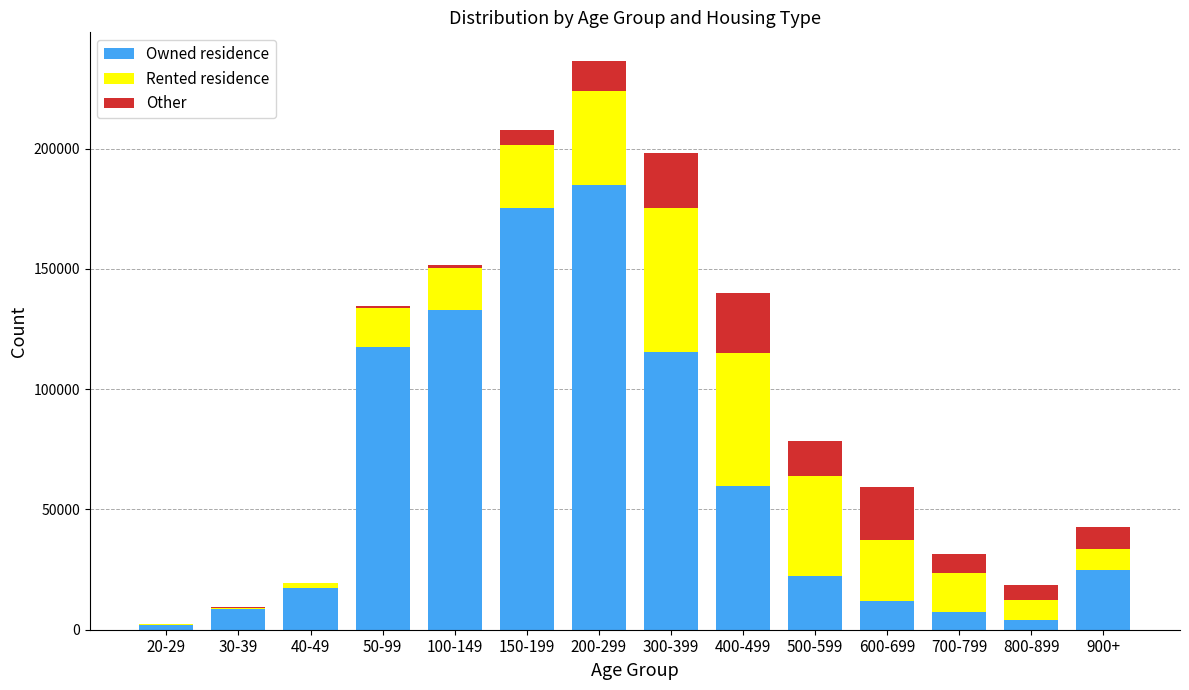

What is the highest value of the Owned residence series?

184838